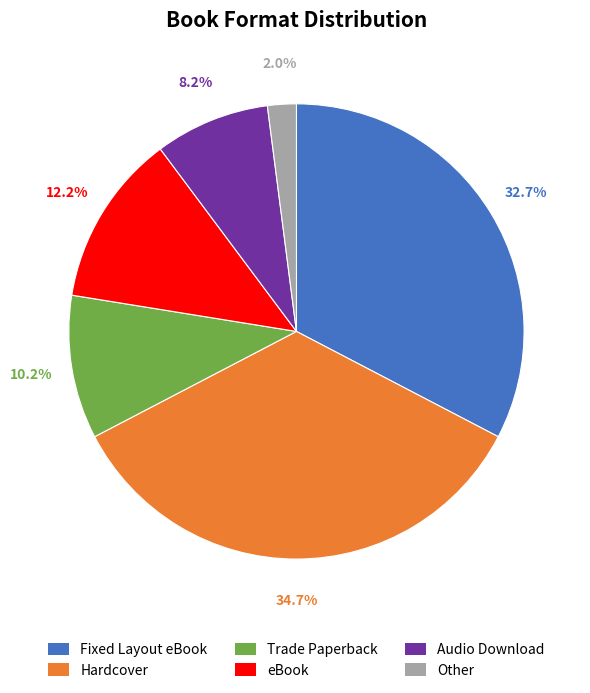

How many segments does this pie chart have?

6